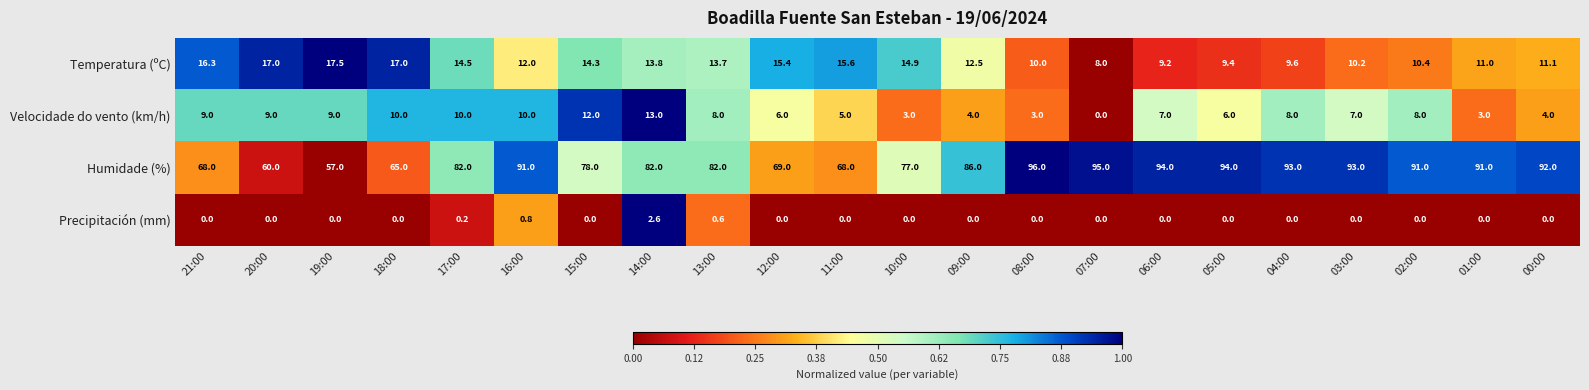

At 16:00, list the series in order from smallest to largest.

Precipitación (mm), Velocidade do vento (km/h), Temperatura (ºC), Humidade (%)